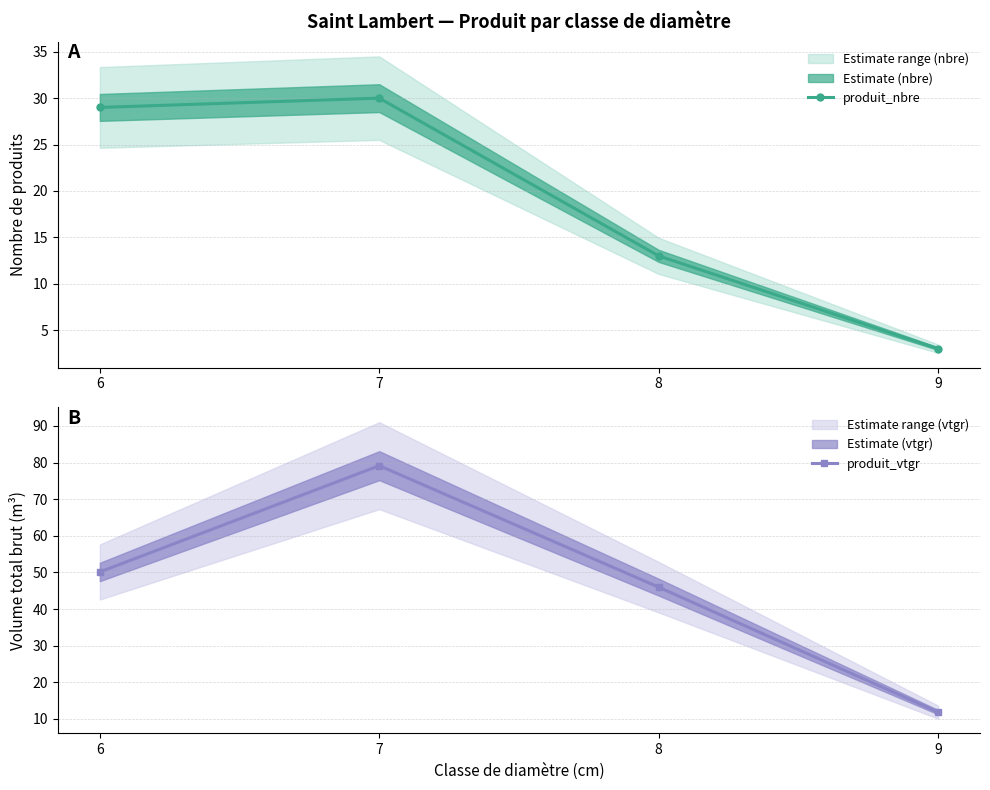

What is the average value of the produit_vtgr series?

46.8